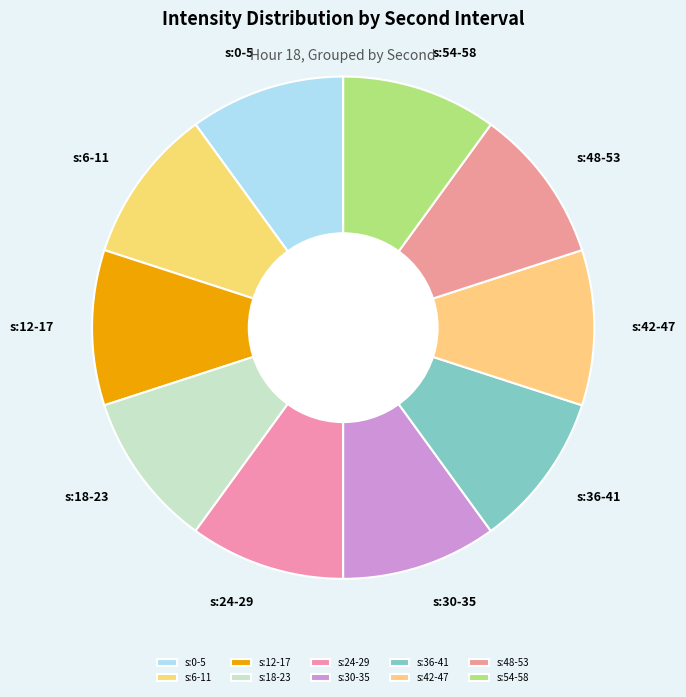

How many segments does this pie chart have?

10